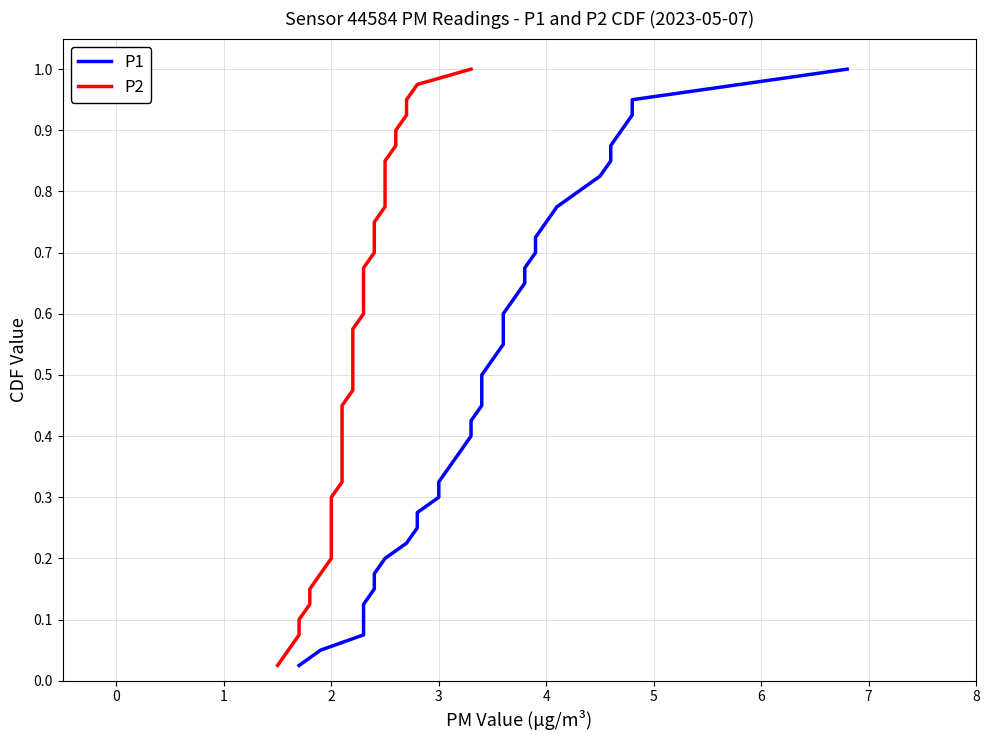

Which series has the largest range (max minus min)?

P1